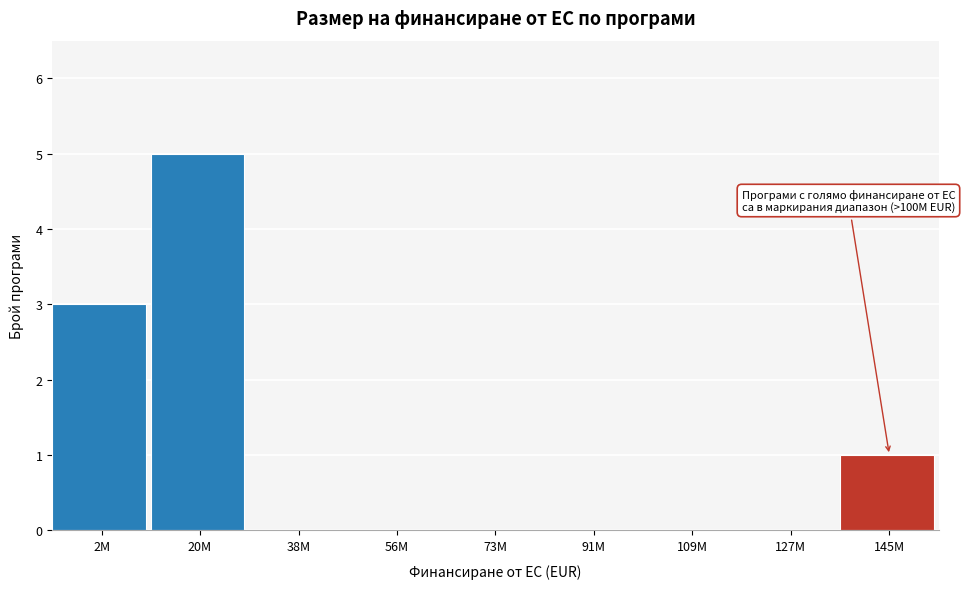

Reading right to left, what are all the values shown in this chart?

145M=1	127M=0	109M=0	91M=0	73M=0	56M=0	38M=0	20M=5	2M=3